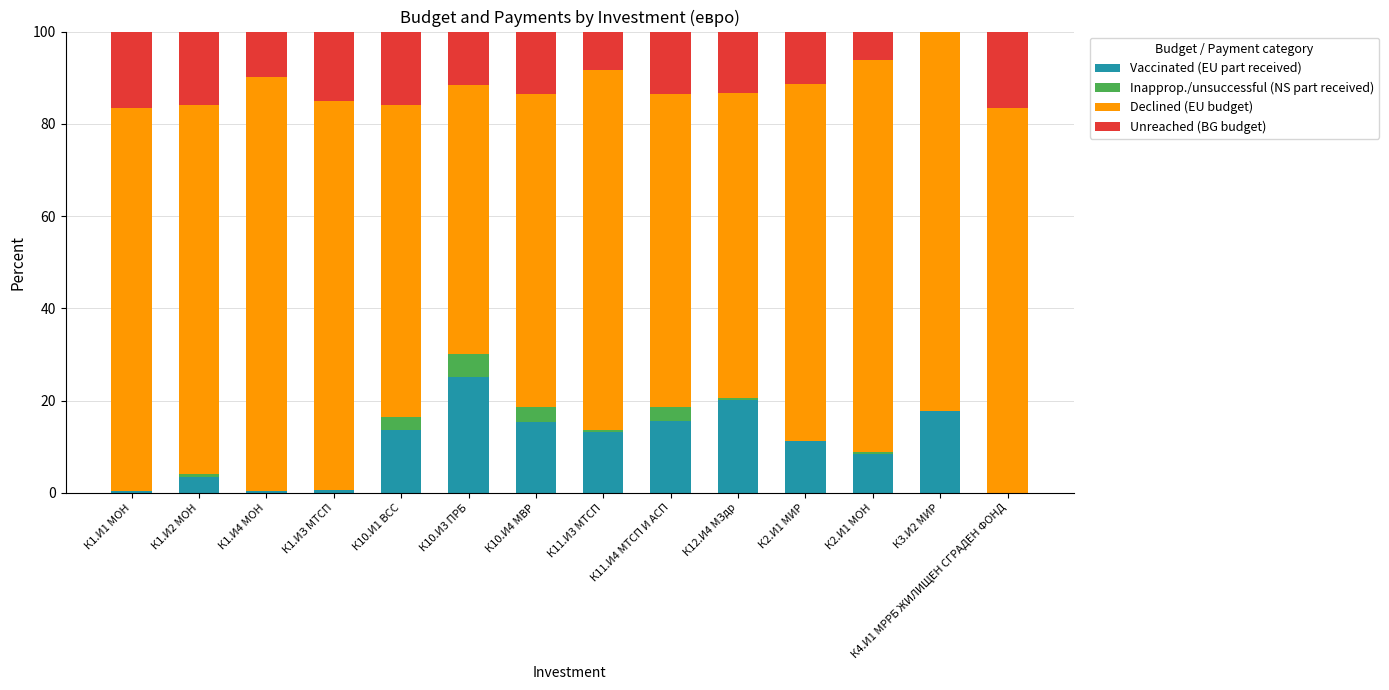

How many series are shown in this chart?

4